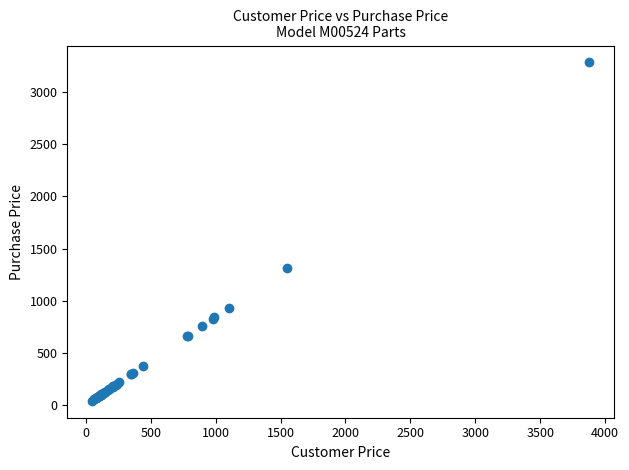

What Y value in the scatter plot is closest to 1662?

1310.2